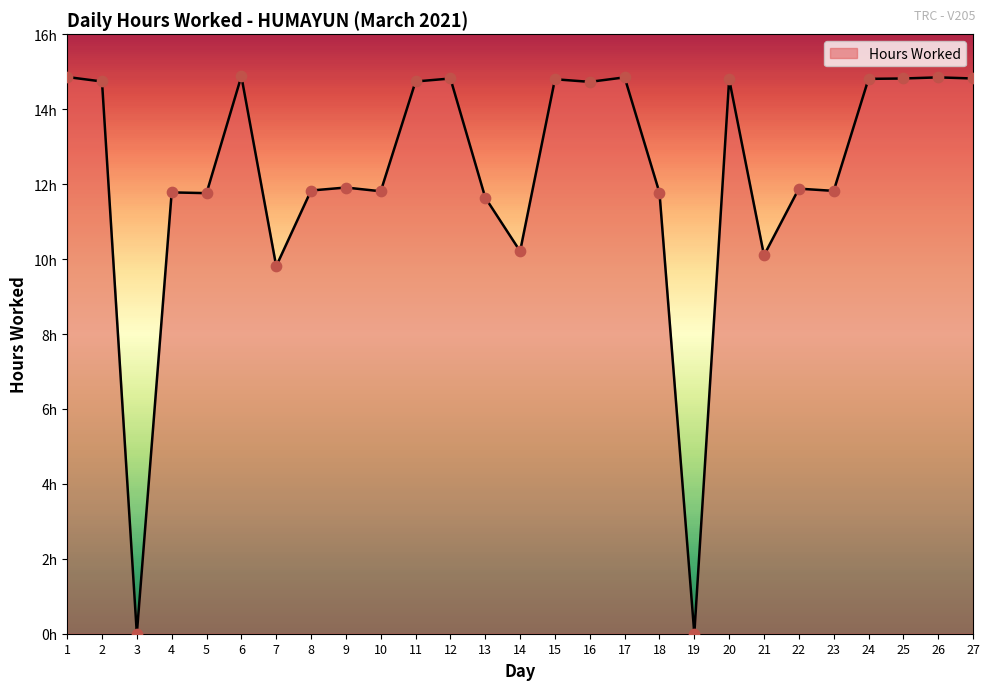

Between 26 and 2, which is larger?

26